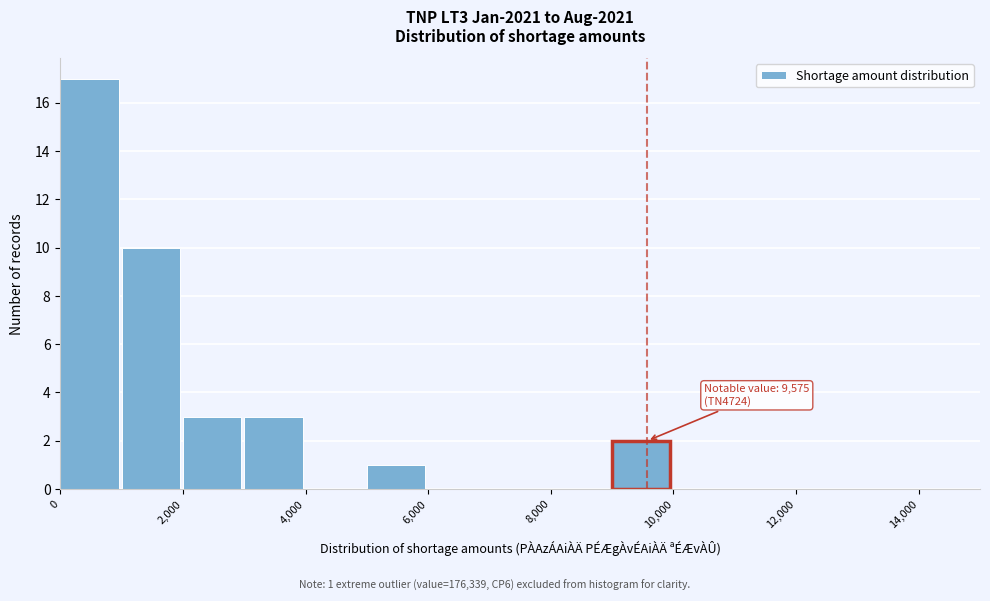

Which range on the x-axis has the tallest bar?

0 to 1000